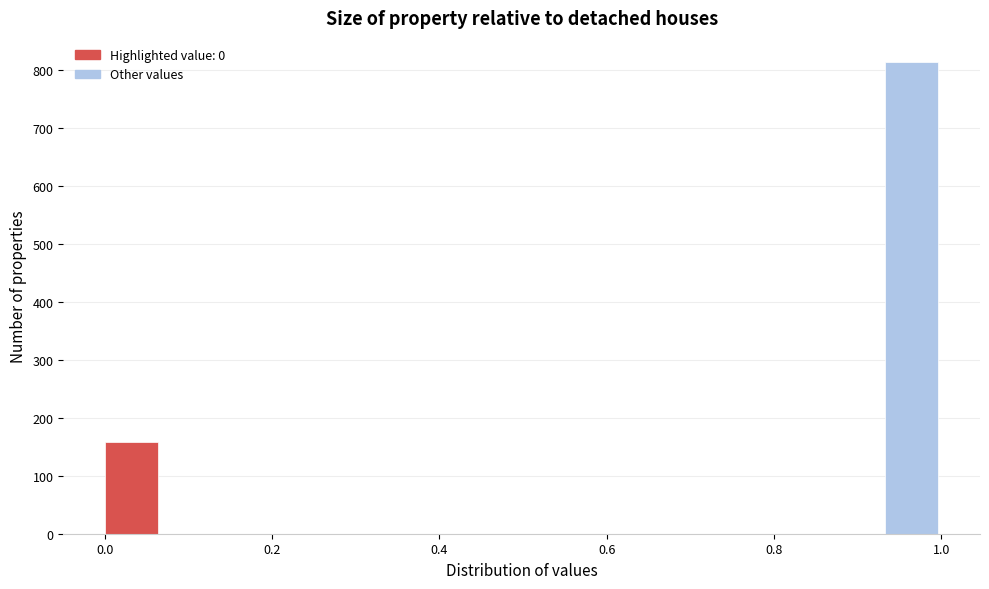

Around what value on the x-axis is the tallest bar? Give the approximate position of its centre, as read against the axis.

0.96